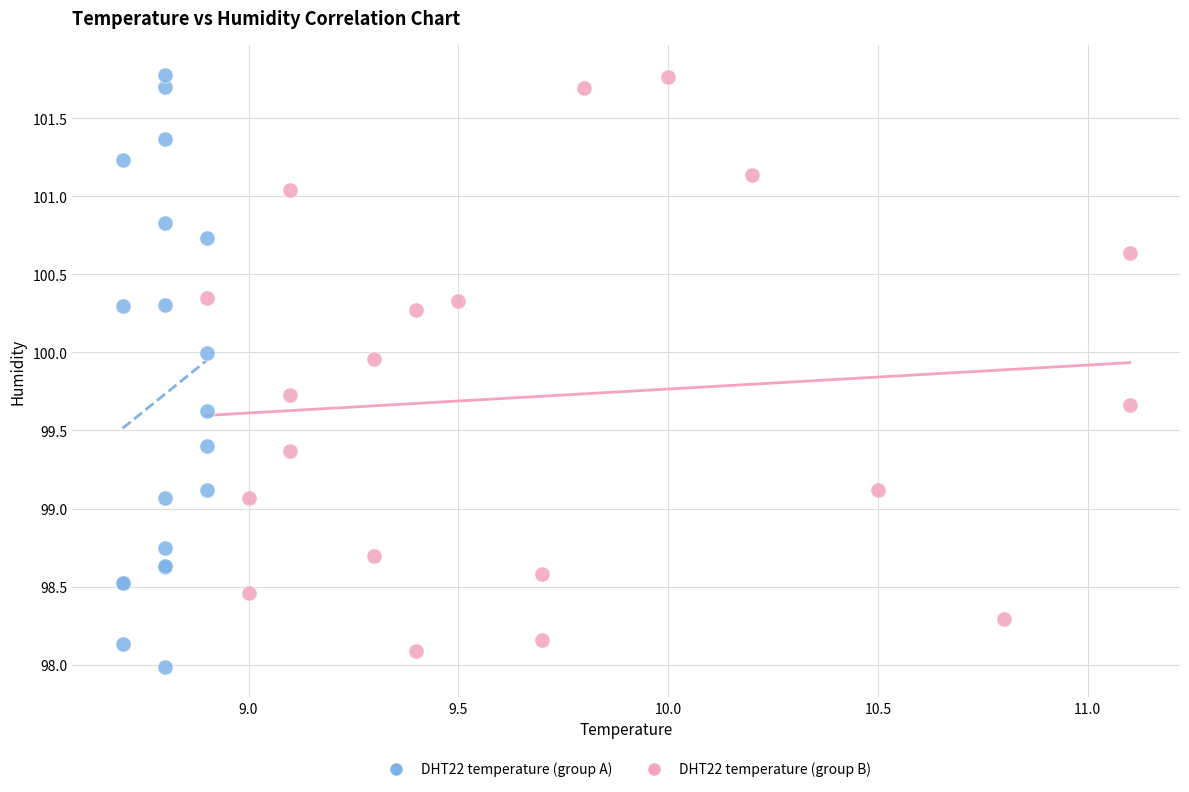

Which series has the widest spread of Y values?

DHT22 temperature (group A)